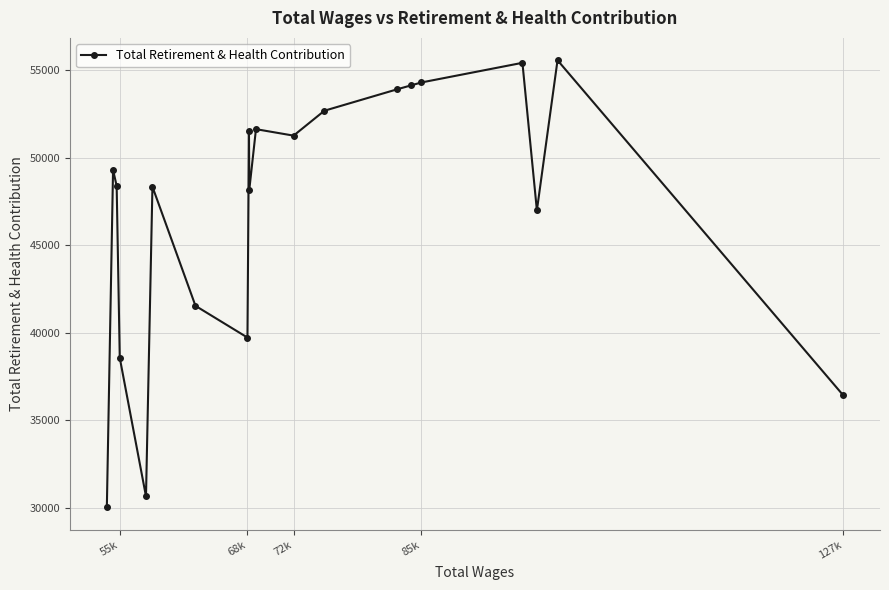

What is the difference between the maximum and minimum values?

25565